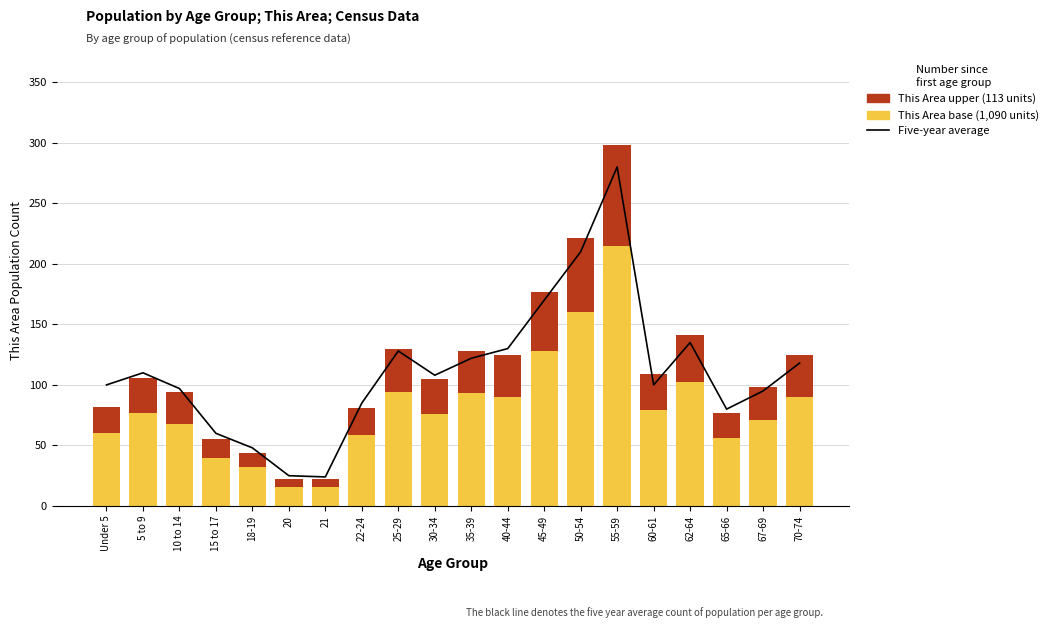

What position from the left is Under 5?

1